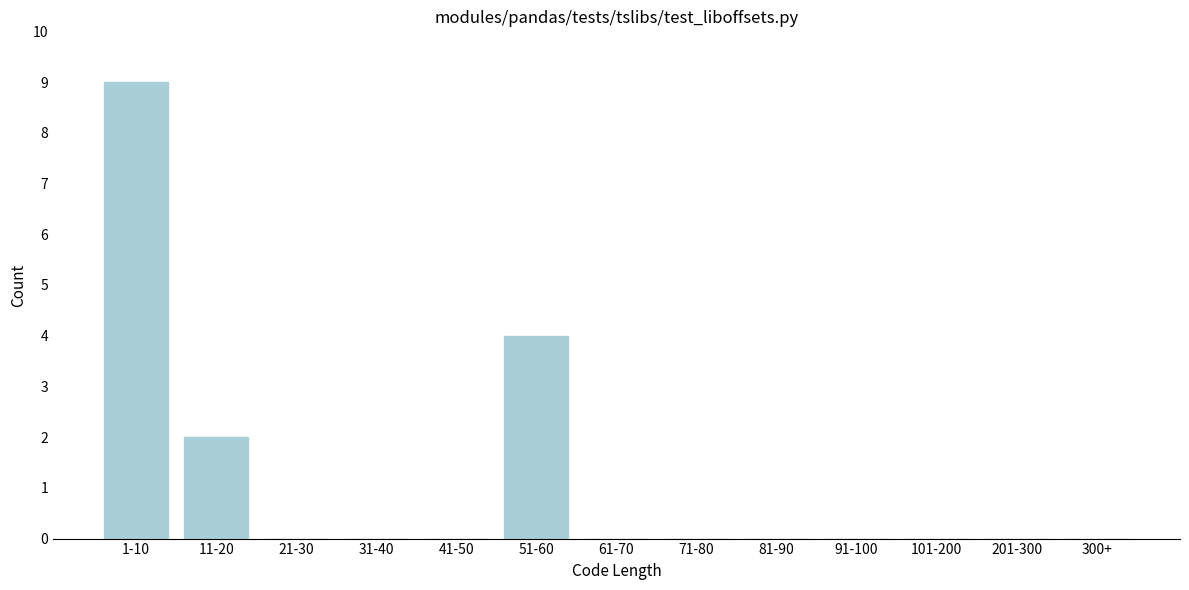

Reading right to left, list all the values displayed in this chart.

300+=0	201-300=0	101-200=0	91-100=0	81-90=0	71-80=0	61-70=0	51-60=4	41-50=0	31-40=0	21-30=0	11-20=2	1-10=9